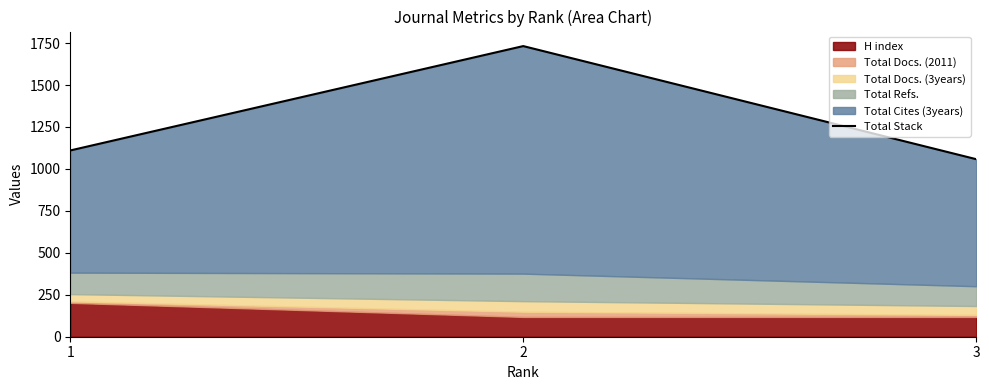

What is the average value?

1300